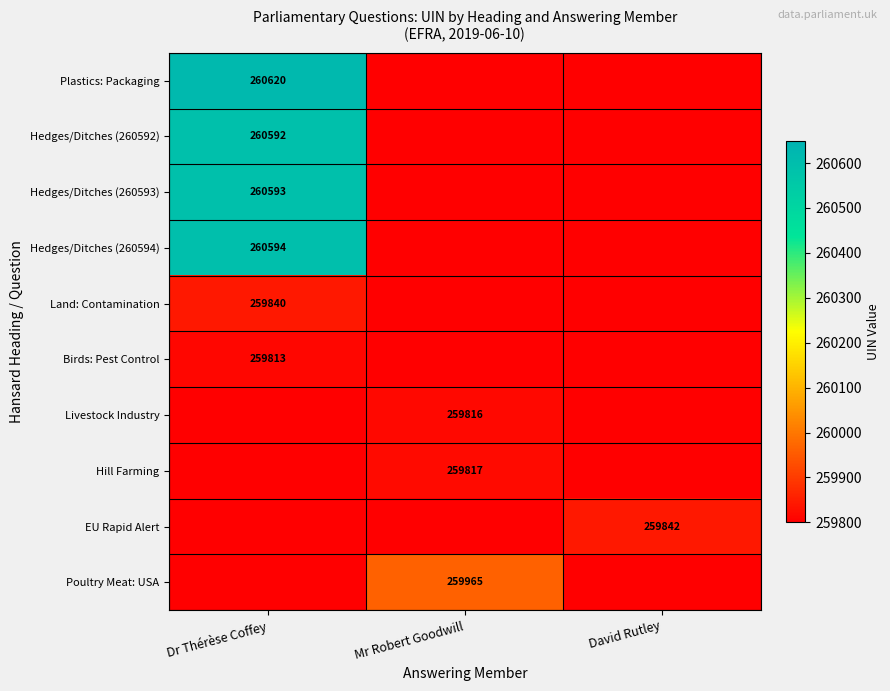

What is the difference between the highest and lowest values at Dr Thérèse Coffey?

260620